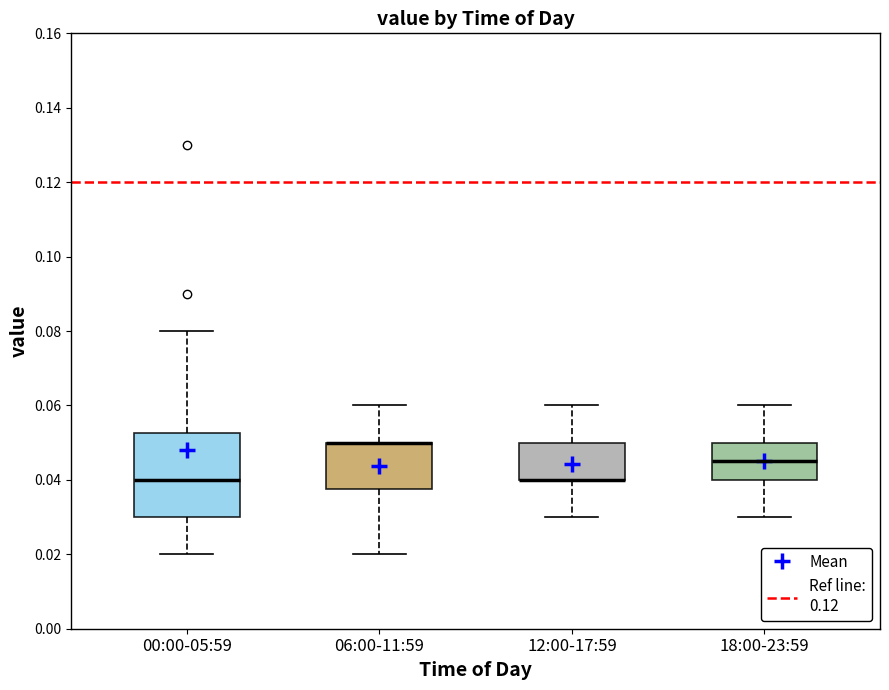

Where does the upper whisker of the box for 12:00-17:59 end on the y-axis? The values are not printed on the chart, so give them approximately, as read against the axis.

0.060